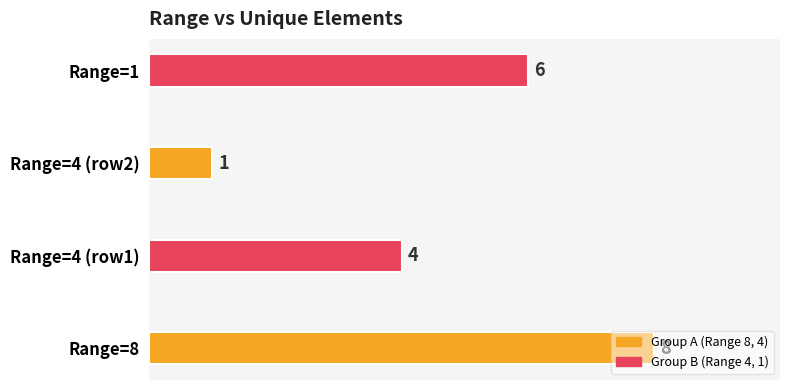

How many values are between 4 and 8?

3